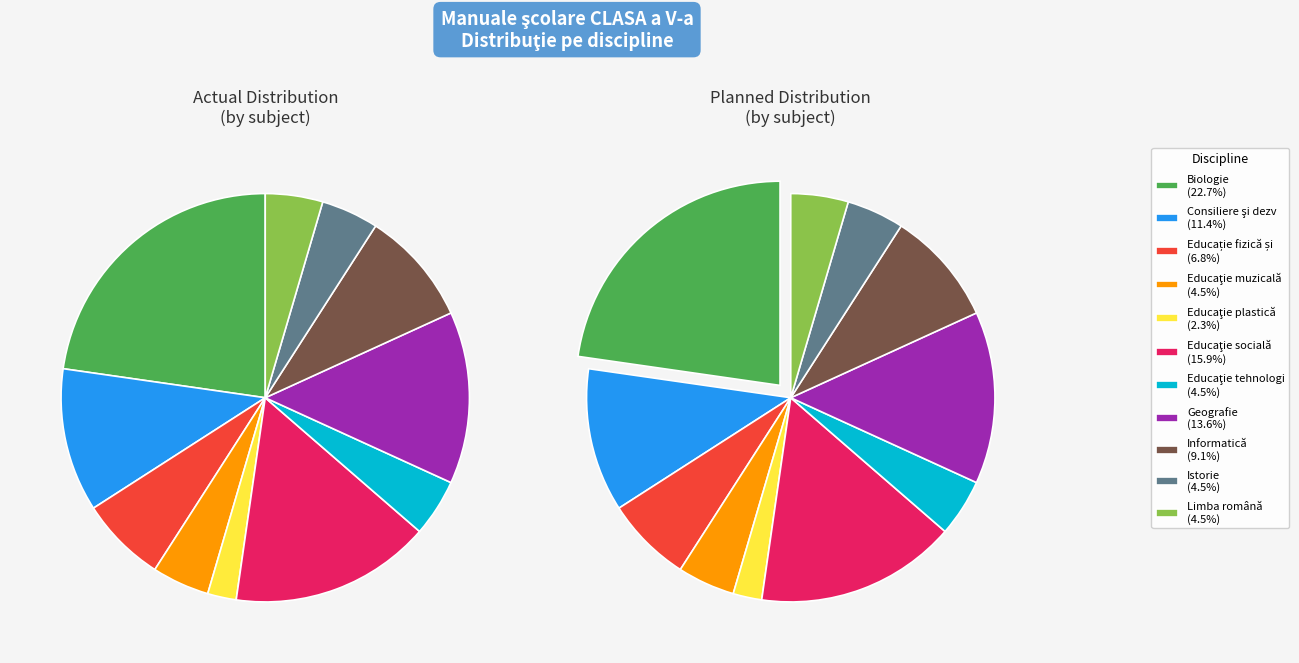

To the nearest percent, what portion does Educaţie tehnologică şi aplicaţii practice represent?

5%